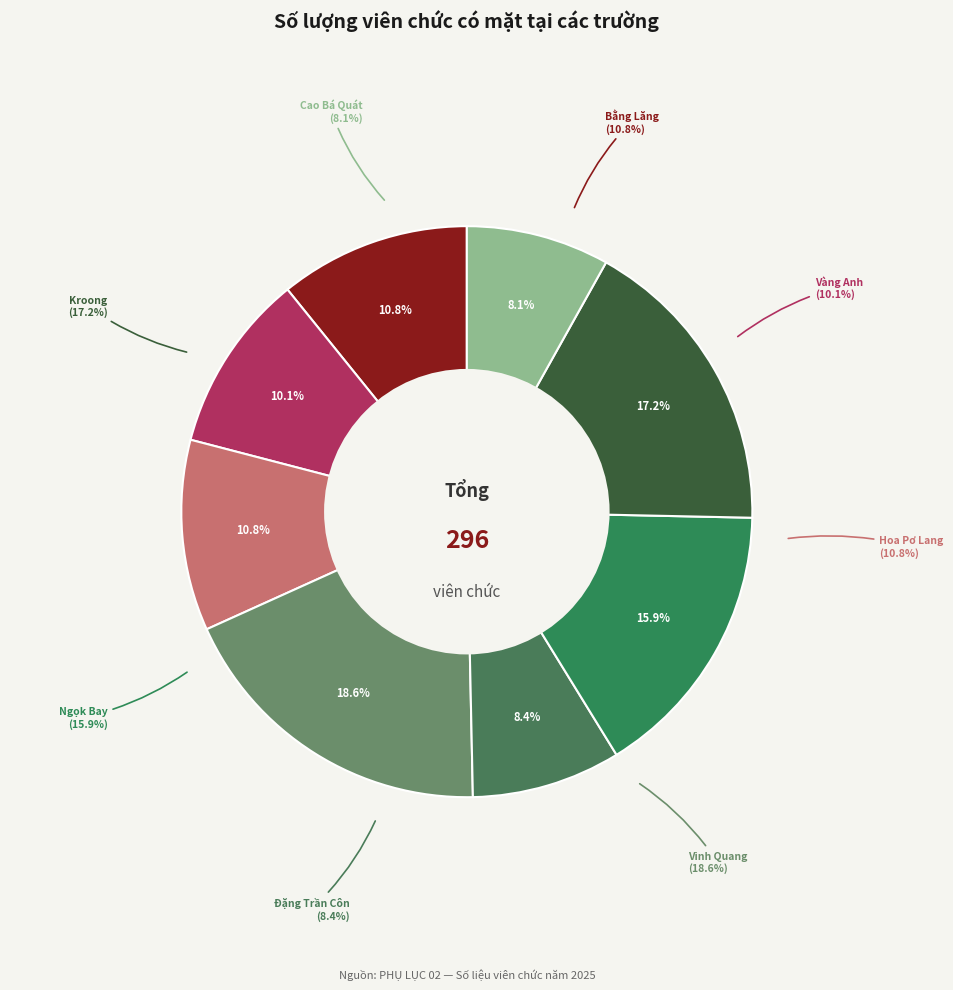

Rank the categories by value from lowest to highest.

Trường TH Cao Bá Quát, Trường TH Đặng Trần Côn, Trường mầm non Vàng Anh, Trường Mầm non Bằng Lăng, Trường Mầm non Hoa Pơ Lang, Trường TH&THCS Ngọk Bay, Trường TH&THCS Kroong, Trường TH&THCS Vinh Quang